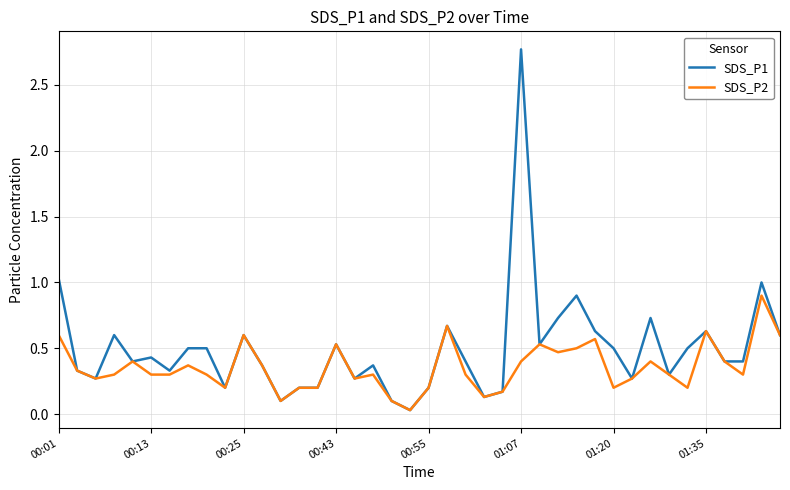

What is the sum of all SDS_P2 values?

14.2